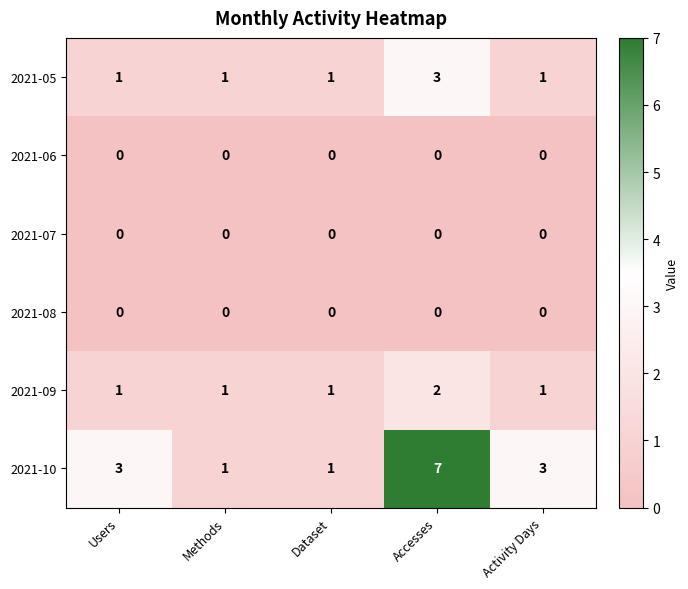

Which series changed the most between Users and Dataset?

2021-10